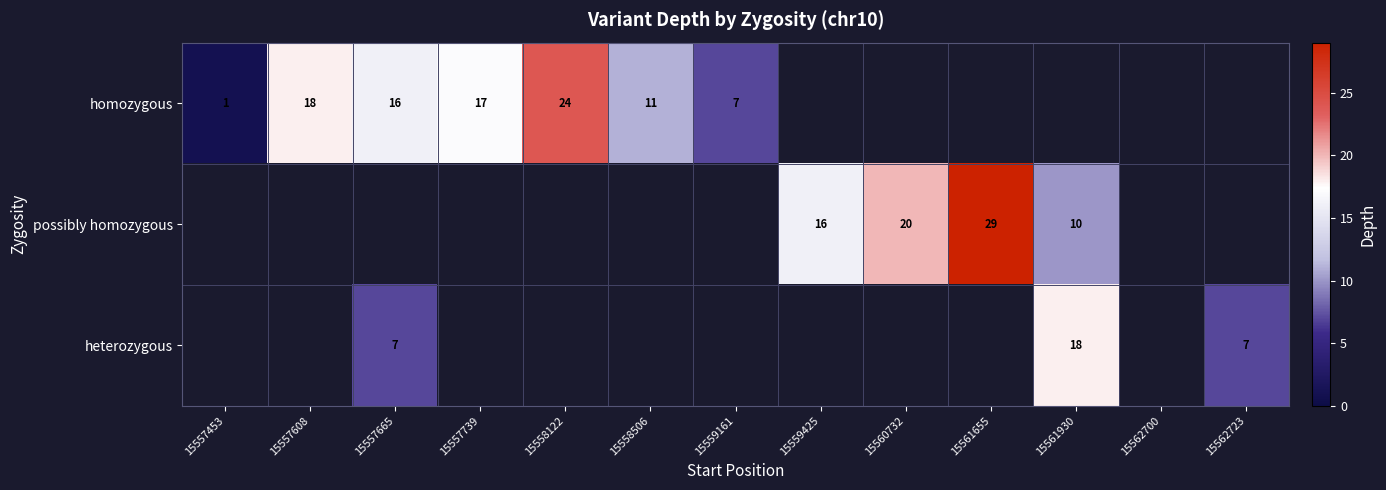

What is the minimum value shown in the chart?

1.0